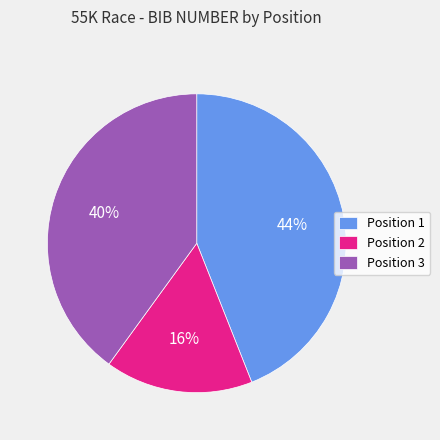

To the nearest percent, what is the difference between the largest and smallest slice percentages?

28%